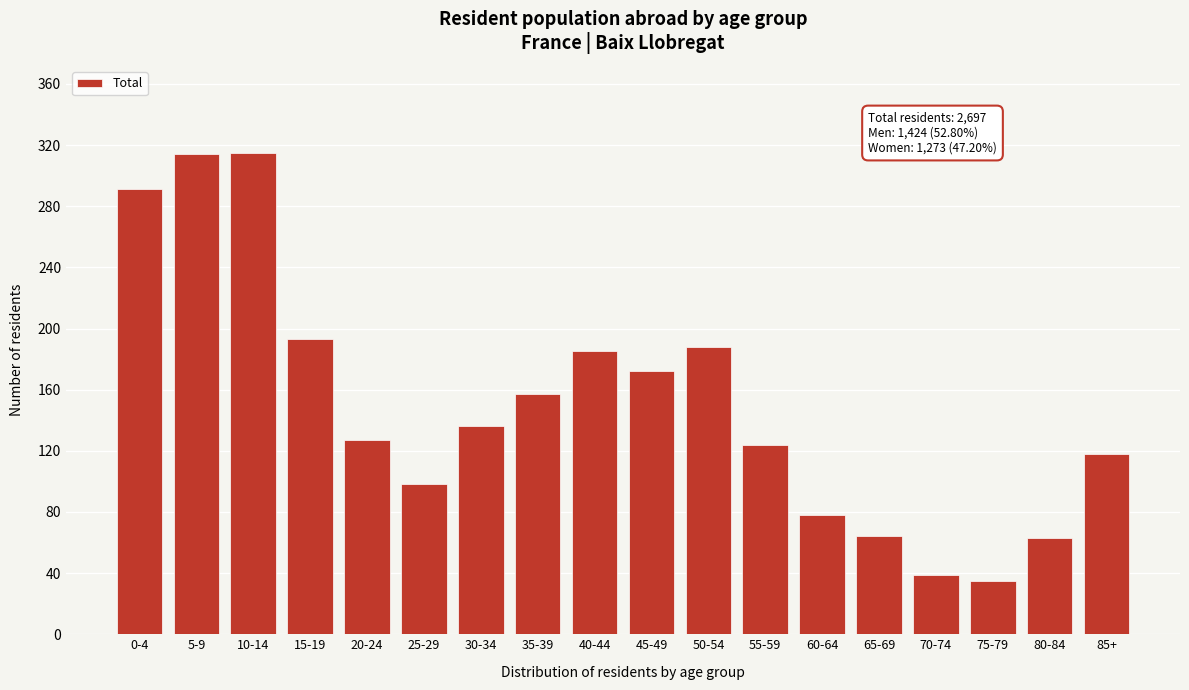

The chart shows a value of 219 at 5-9. True or false?

False